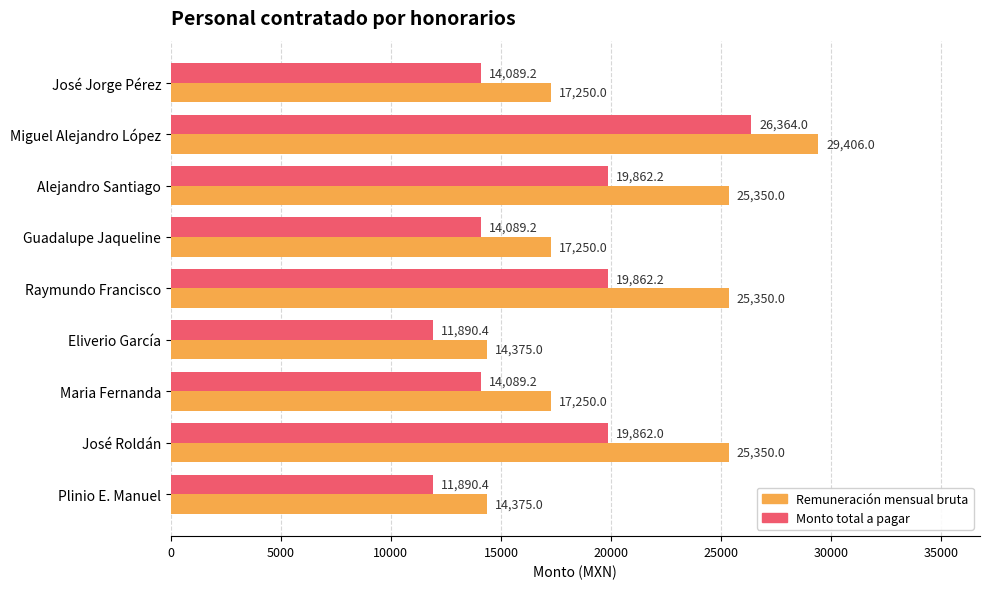

At José Roldán, list the series in order from smallest to largest.

Monto total a pagar, Remuneración mensual bruta